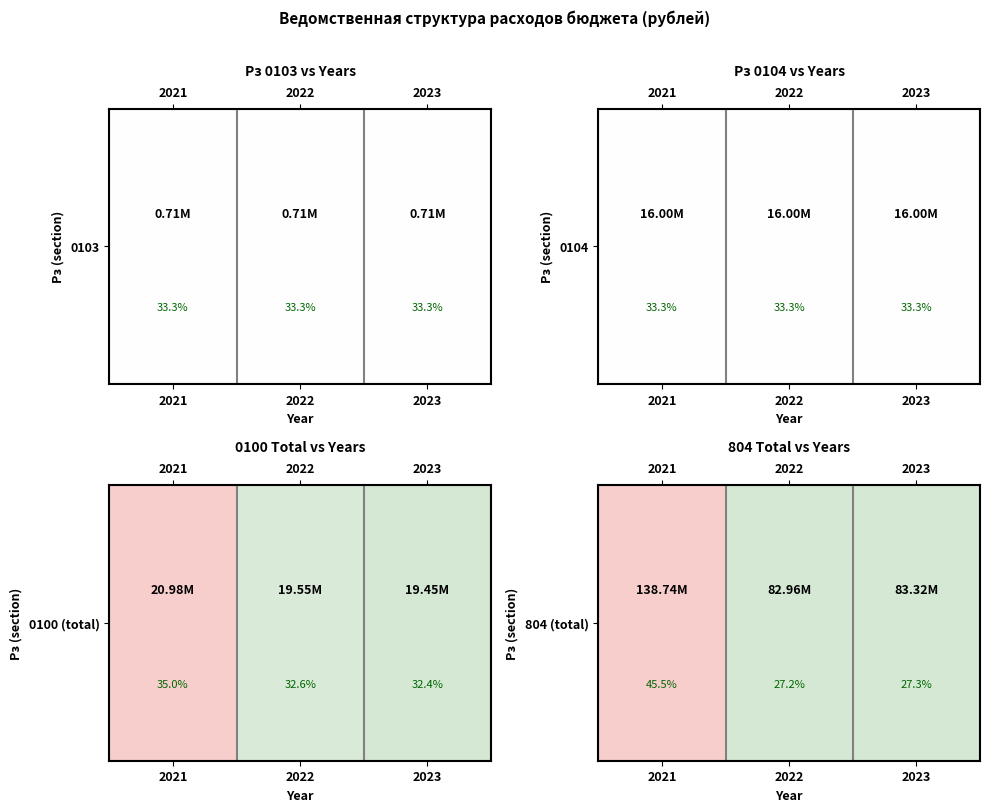

List the labels in order of value, largest first.

2021, 2023, 2022